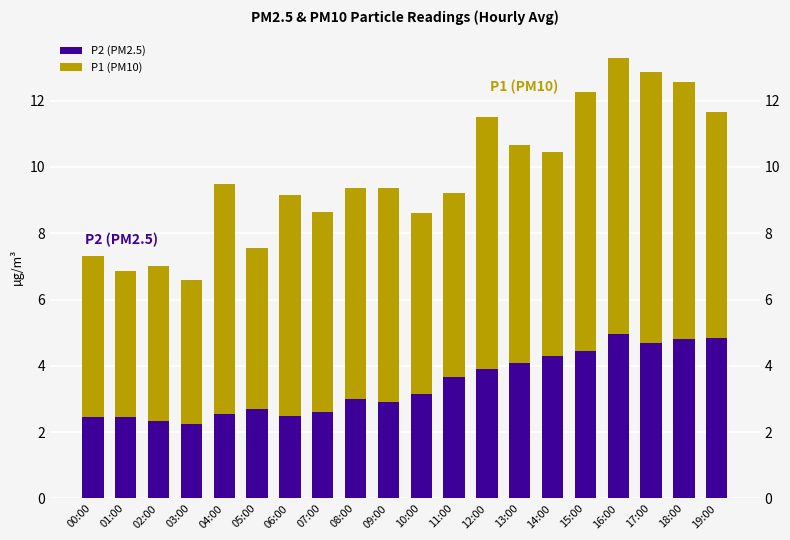

At how many categories does at least one series exceed 4?

20